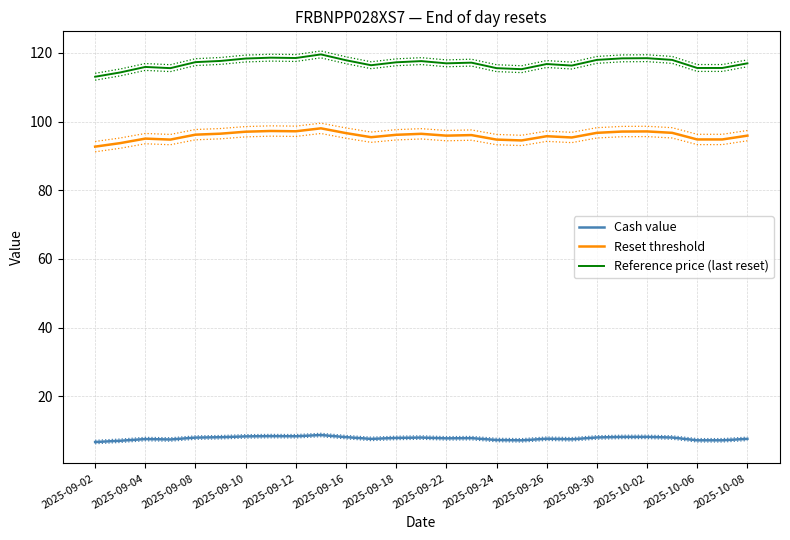

What is the lowest value of the Cash value series?

6.7